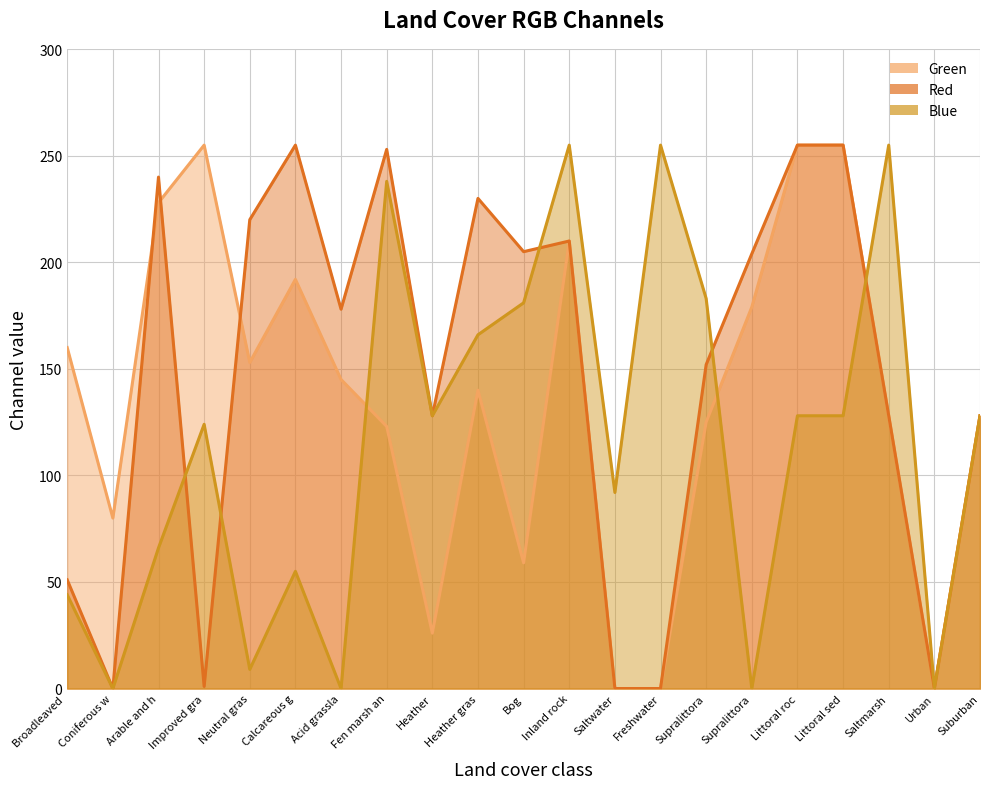

How many times do Green and Blue cross each other?

3